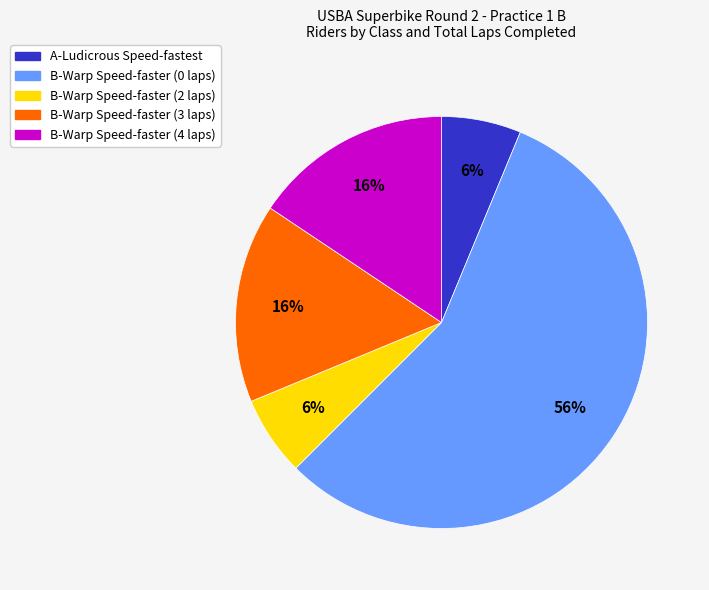

To the nearest percent, what percentage of the pie is B-Warp Speed-faster (2 laps)?

6%